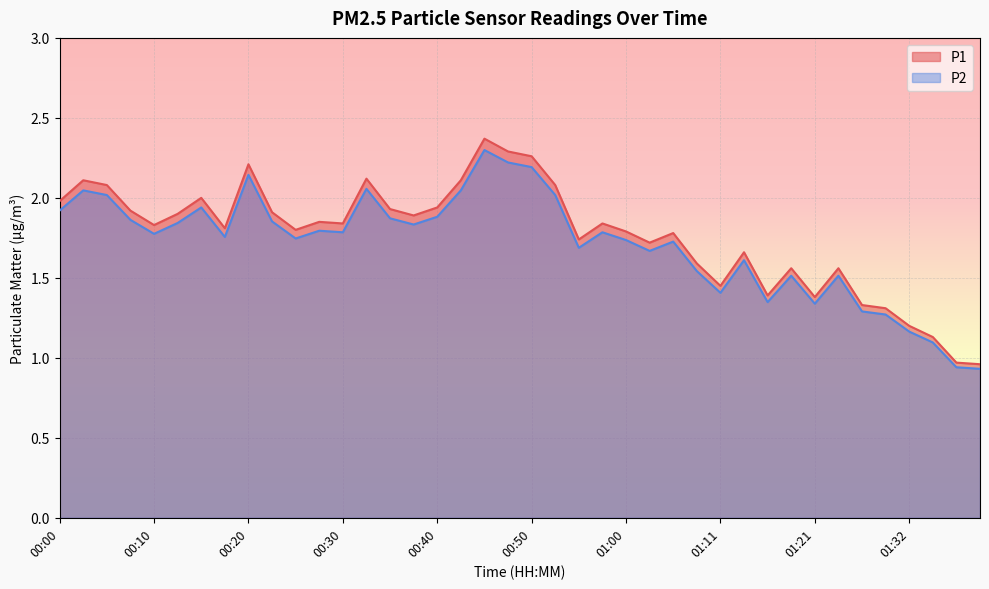

At how many categories does at least one series exceed 2?

9